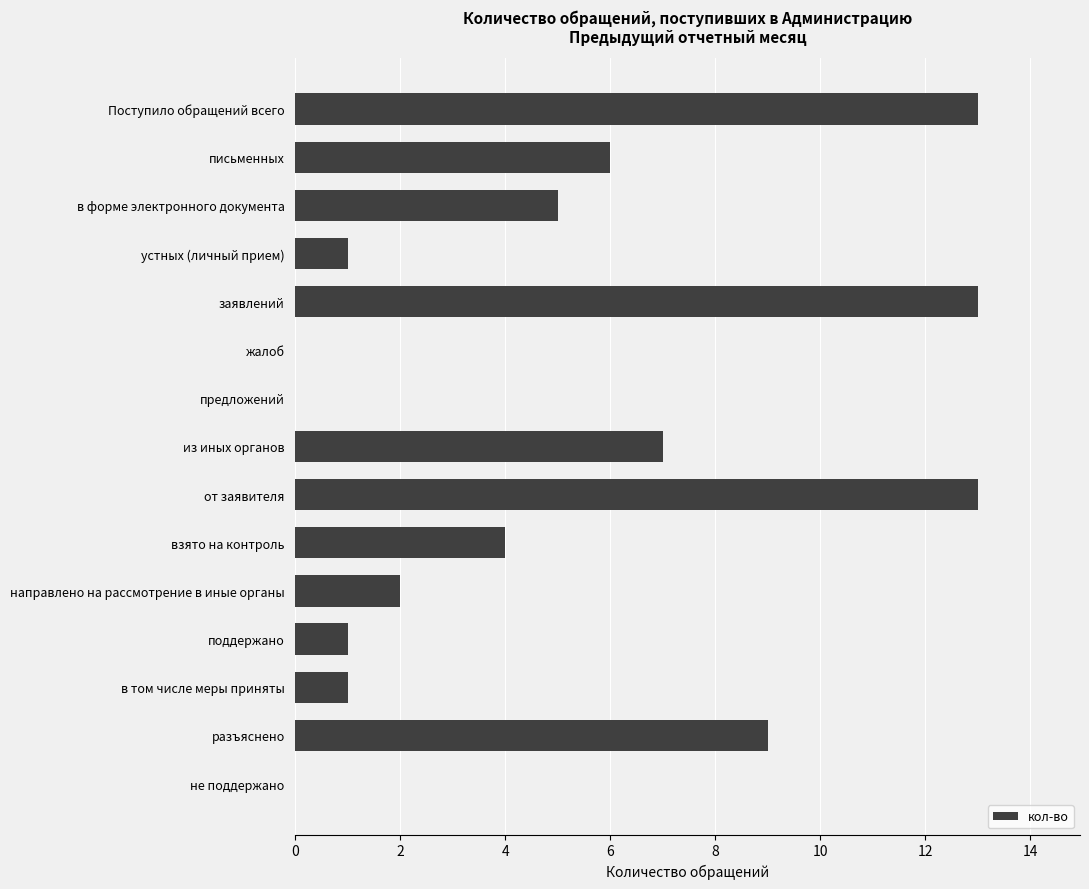

Is it true that the value at устных (личный прием) is 1?

True